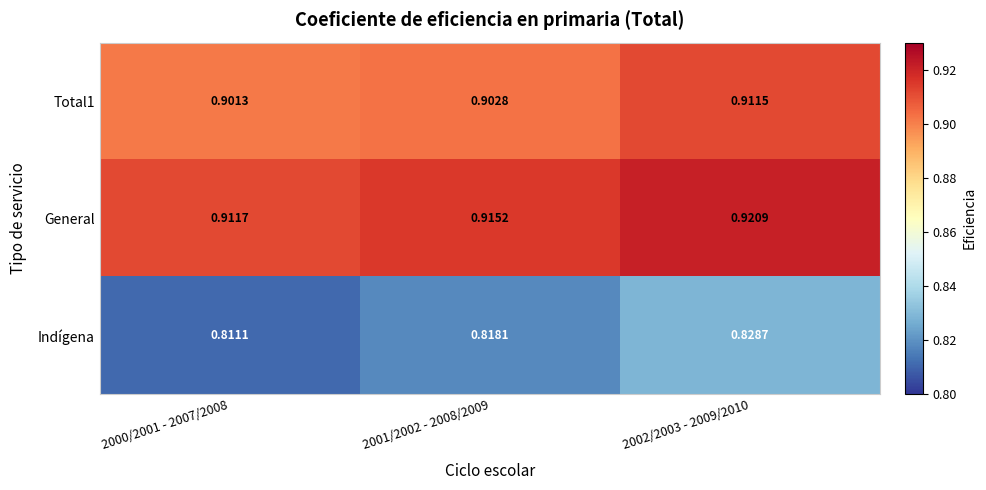

Which series has the largest range (max minus min)?

Indígena